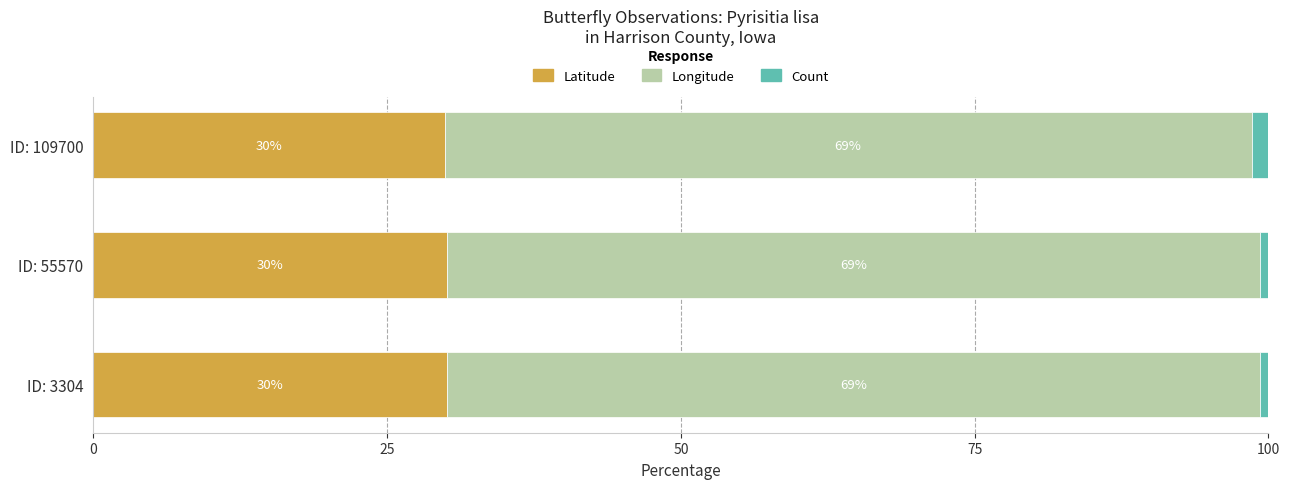

Read the Latitude value at ID: 55570.

30.1